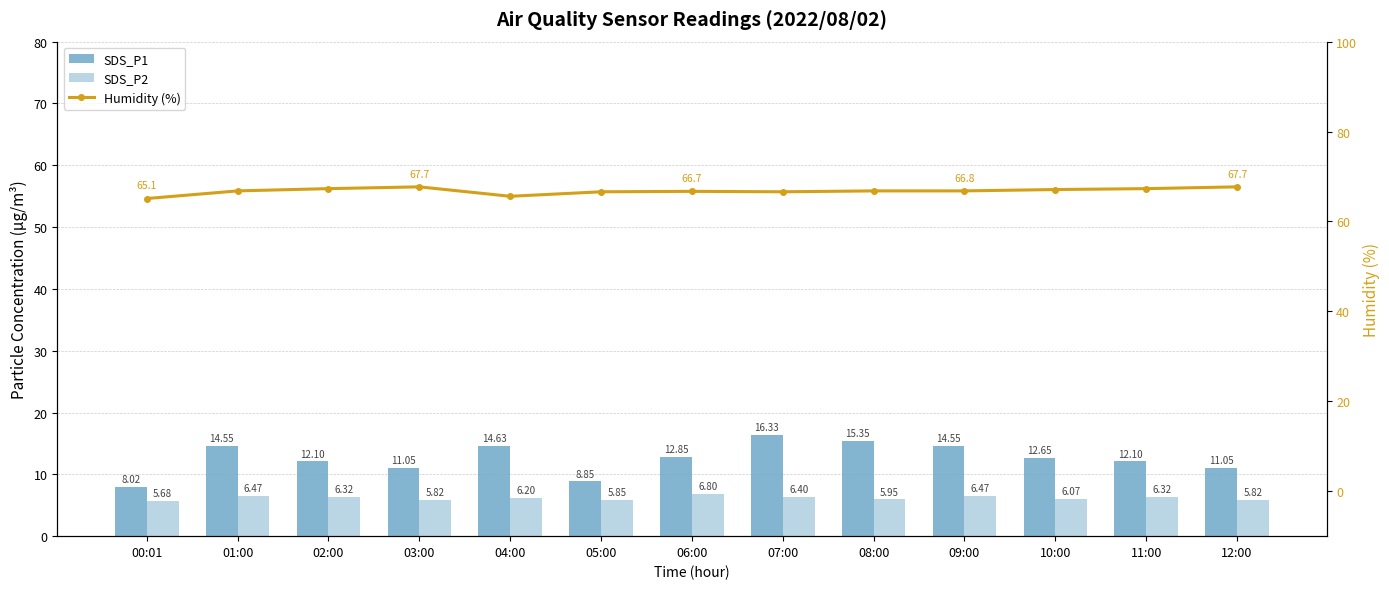

Which series has the widest spread of values?

SDS_P1